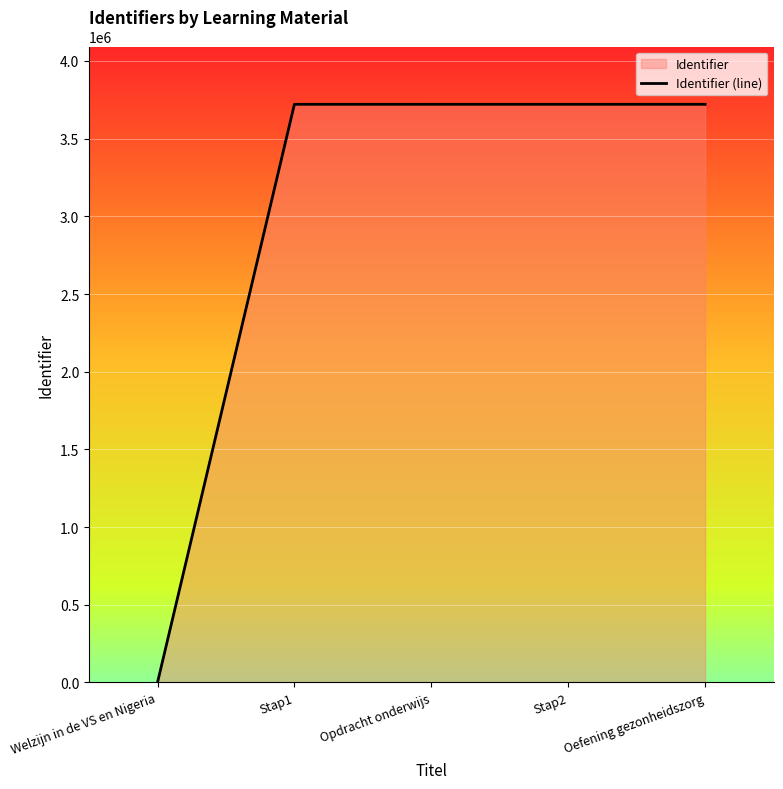

How many lines are shown in the chart?

1